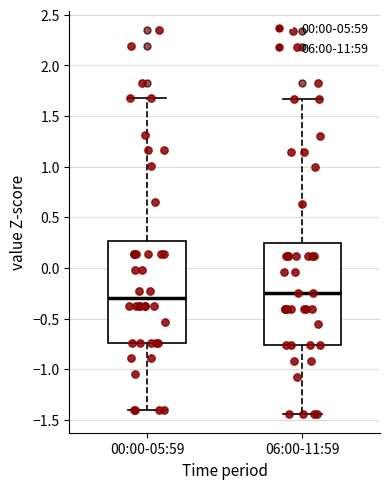

Which box has the highest median line?

06:00-11:59